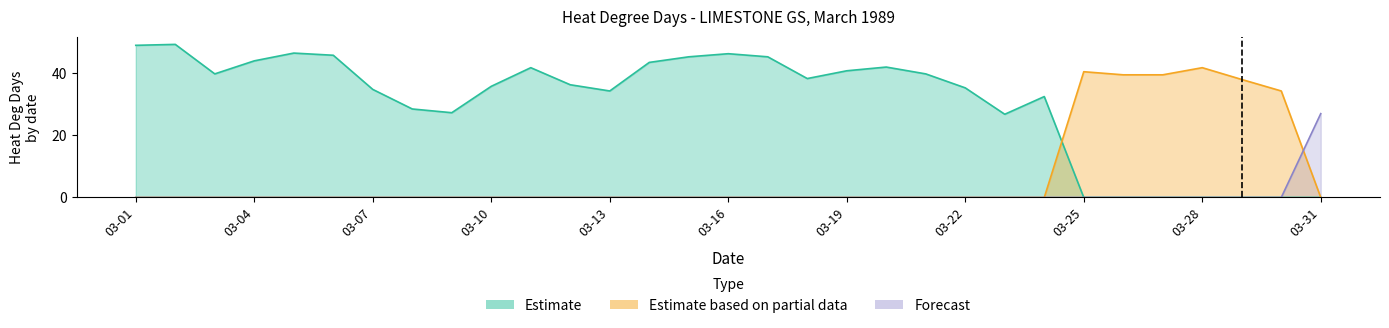

At which label is Estimate closest to 24?

03-23